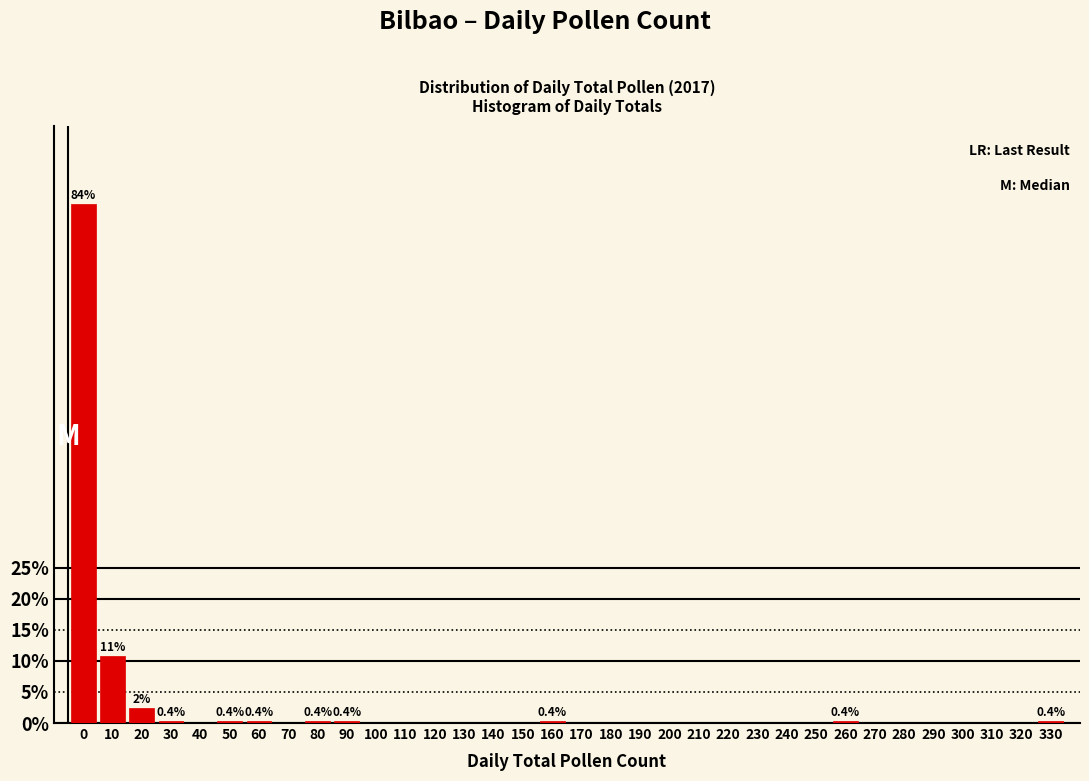

What is the sum of all values?

100.0